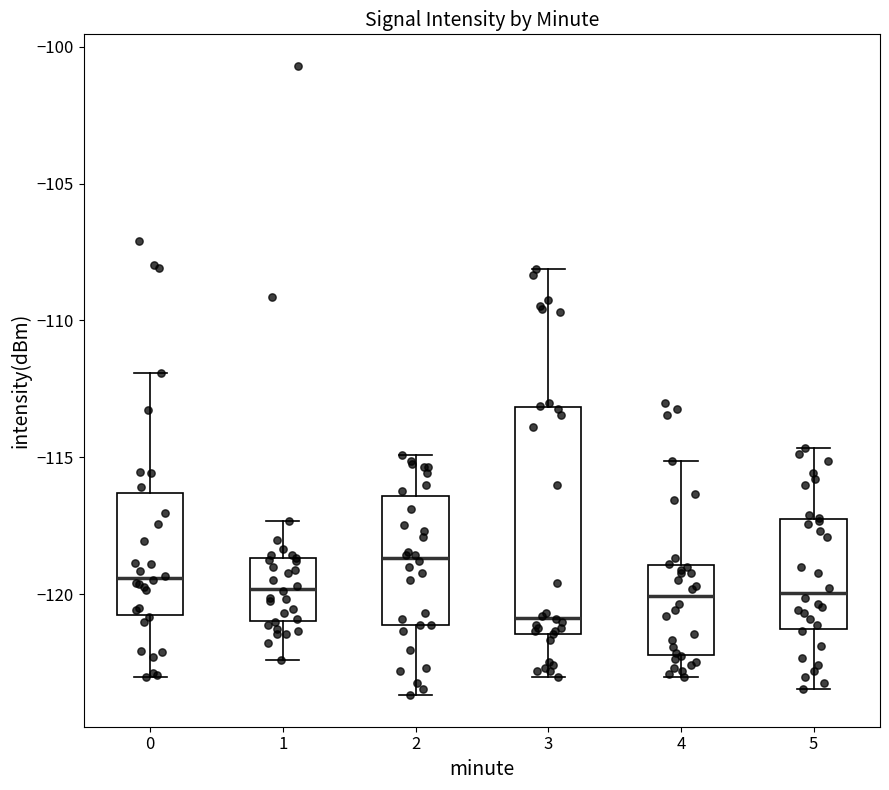

Which box is the tallest, from its lower edge to its upper edge?

3